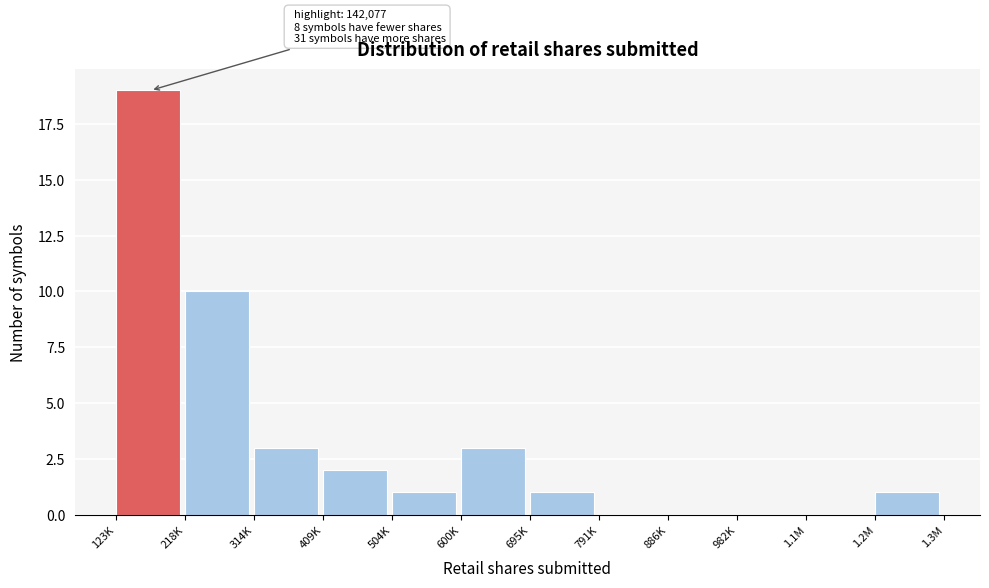

Reading right to left, transcribe all the data shown in this chart.

1.2M=1	1.1M=0	982K=0	886K=0	791K=0	695K=1	600K=3	504K=1	409K=2	314K=3	218K=10	123K=19